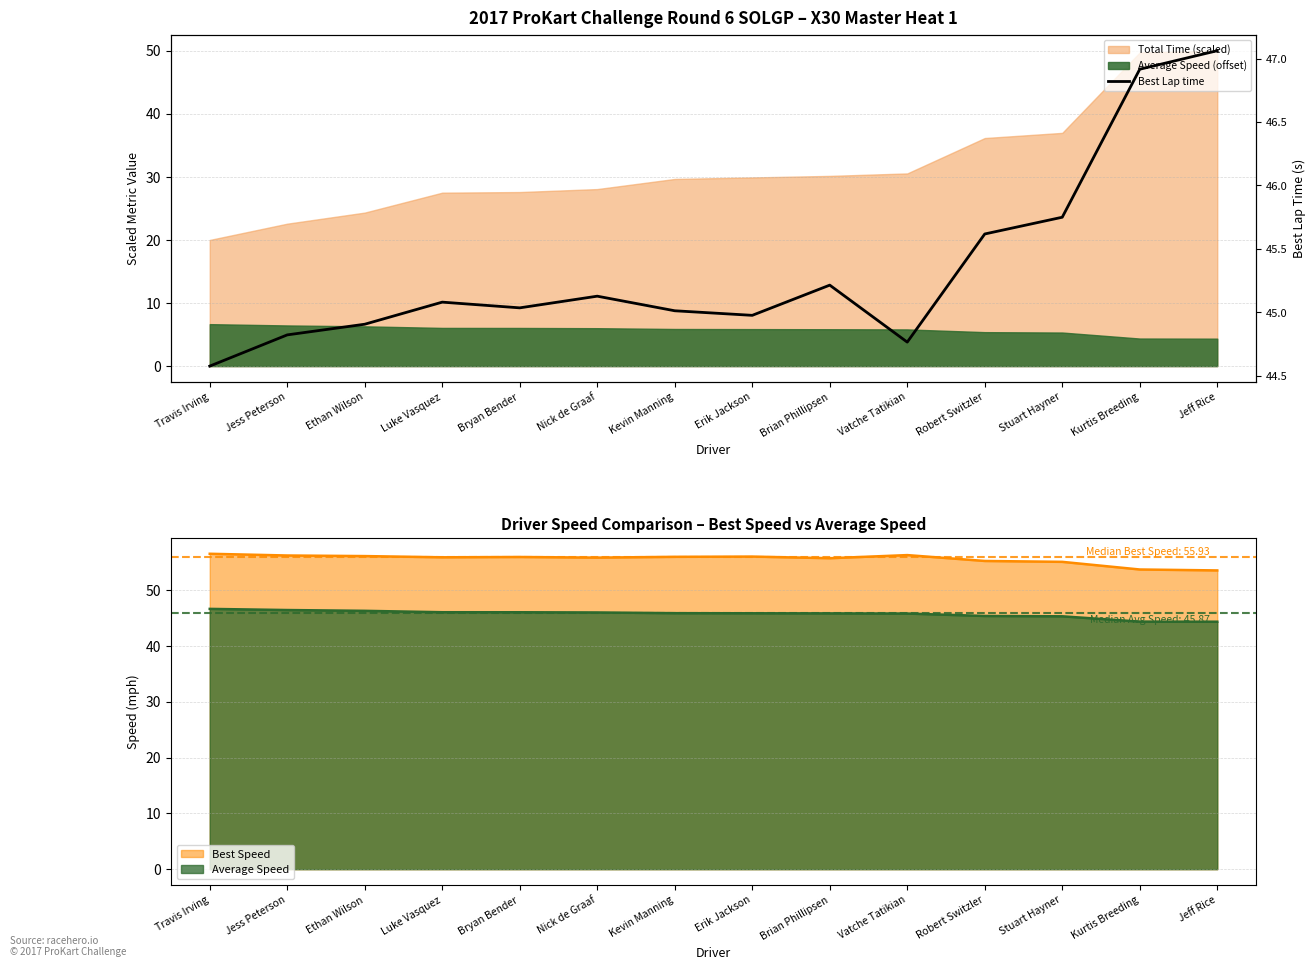

Where is the first local maximum?

Luke Vasquez